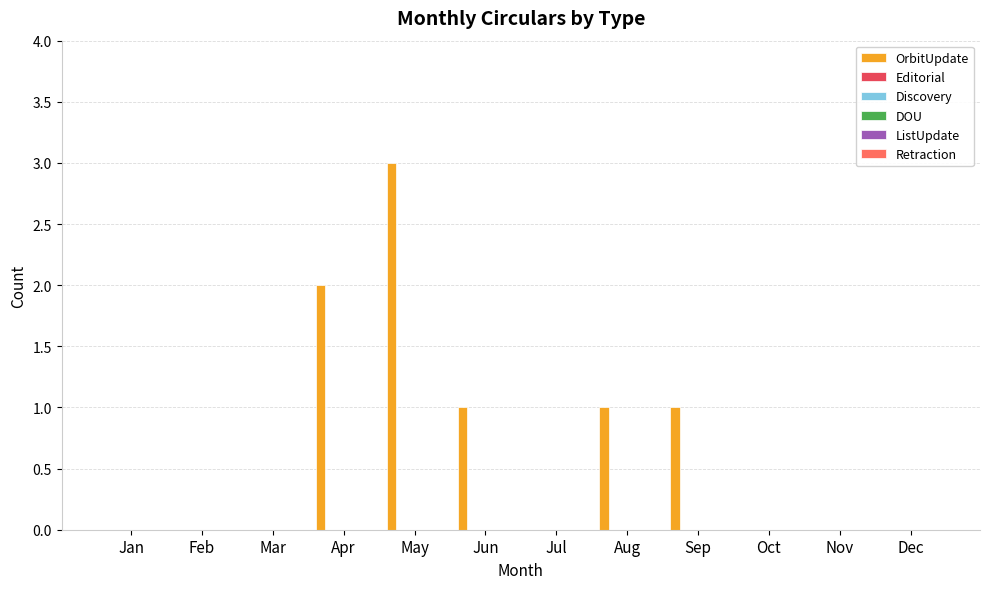

What is the maximum value shown in the chart?

3